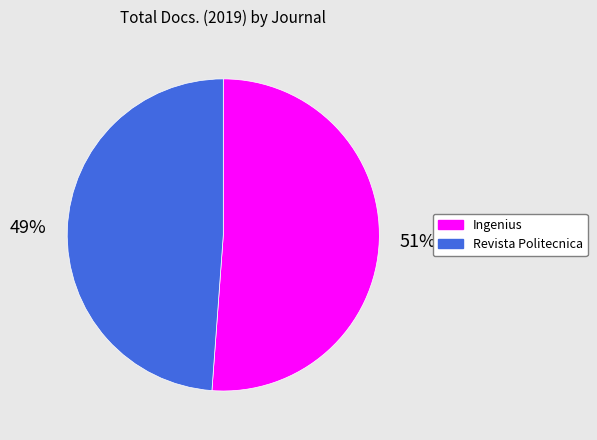

What percentage is the Ingenius slice, to the nearest percent?

51%